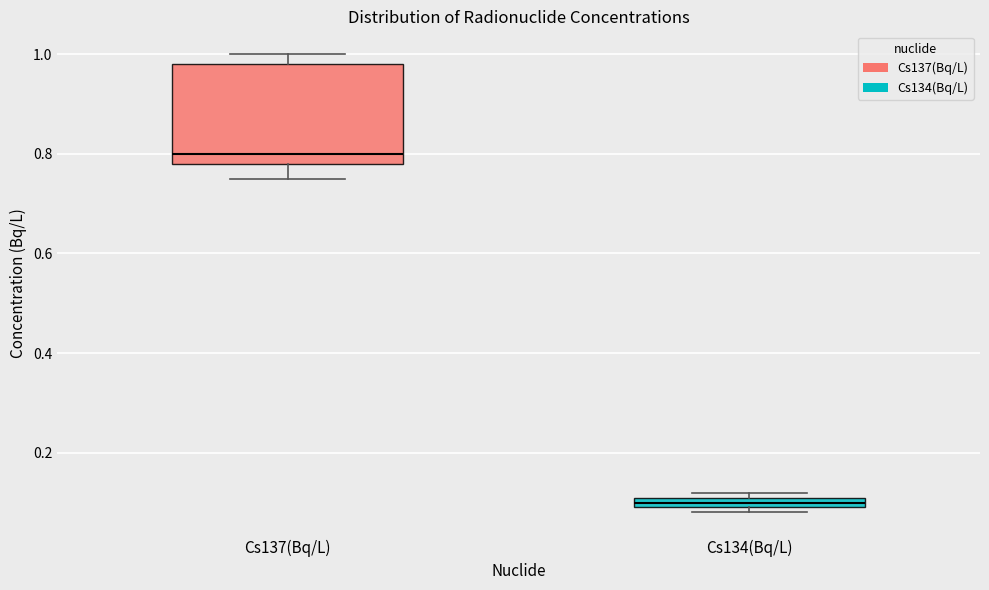

Which box's median line is the highest?

Cs137(Bq/L)